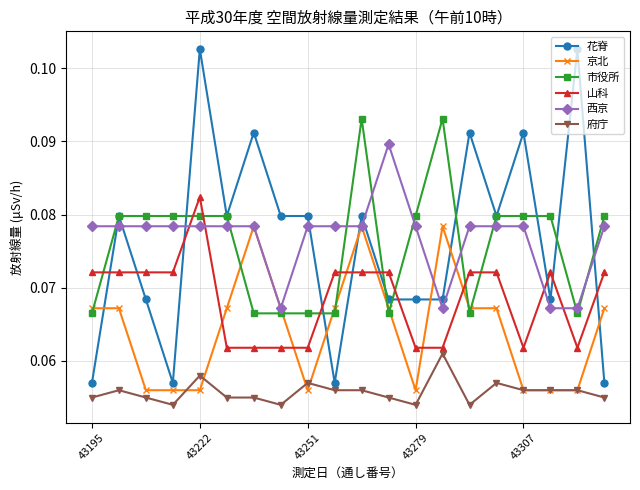

Is this an area chart (filled region under the line)?

No